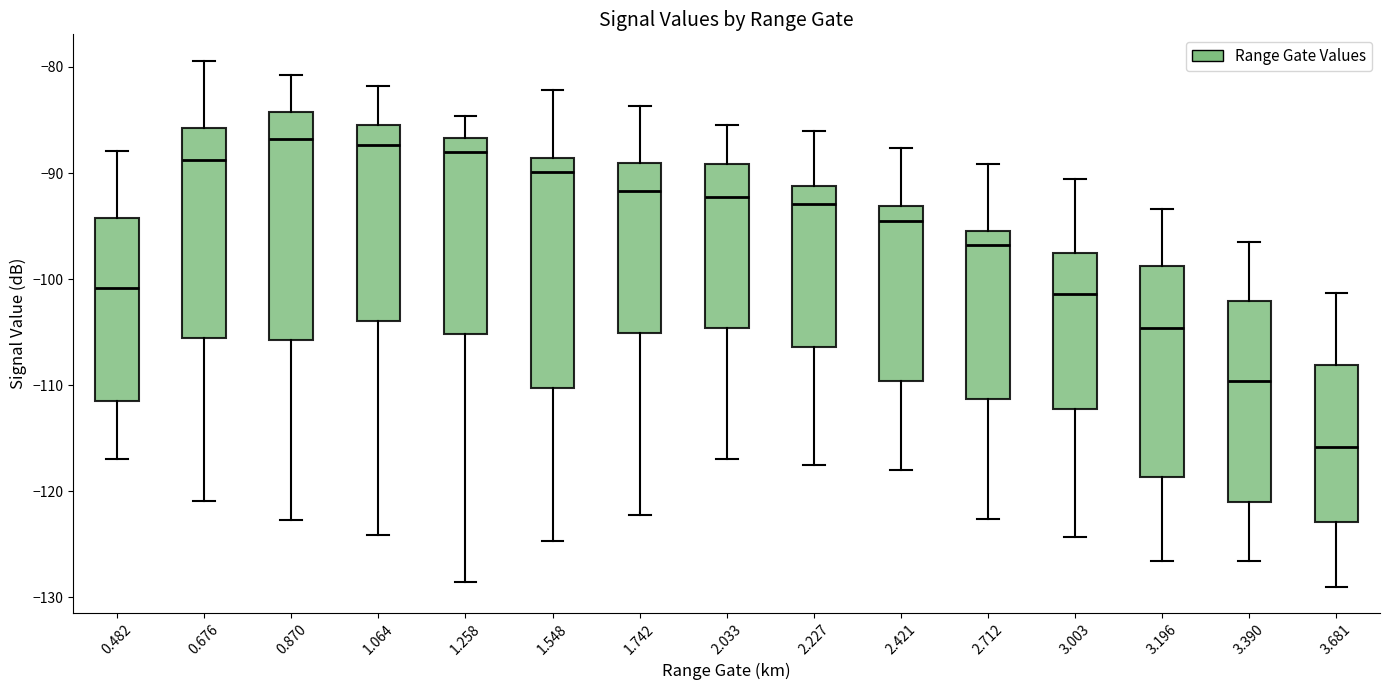

Reading left to right, read every box against the y-axis: the position of its median line, the range the box covers, and the ends of its whiskers. The values are not printed on the chart, so give them approximately, as read against the axis.

0.482: median -101, box -111 to -94, whiskers -117 to -88
0.676: median -89, box -106 to -86, whiskers -121 to -79
0.870: median -87, box -106 to -84, whiskers -123 to -81
1.064: median -87, box -104 to -85, whiskers -124 to -82
1.258: median -88, box -105 to -87, whiskers -129 to -85
1.548: median -90, box -110 to -89, whiskers -125 to -82
1.742: median -92, box -105 to -89, whiskers -122 to -84
2.033: median -92, box -105 to -89, whiskers -117 to -85
2.227: median -93, box -106 to -91, whiskers -117 to -86
2.421: median -95, box -110 to -93, whiskers -118 to -88
2.712: median -97, box -111 to -95, whiskers -123 to -89
3.003: median -101, box -112 to -98, whiskers -124 to -91
3.196: median -105, box -119 to -99, whiskers -127 to -93
3.390: median -110, box -121 to -102, whiskers -127 to -96
3.681: median -116, box -123 to -108, whiskers -129 to -101